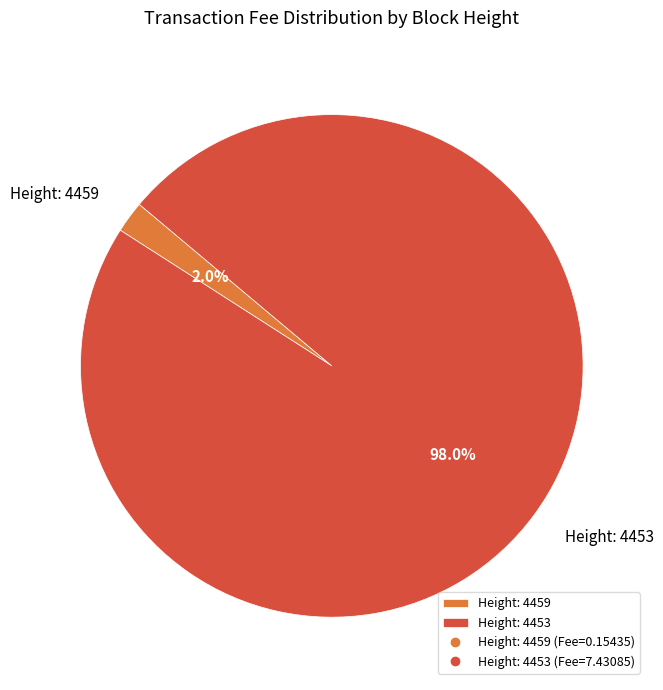

Count the number of slices in the pie.

2